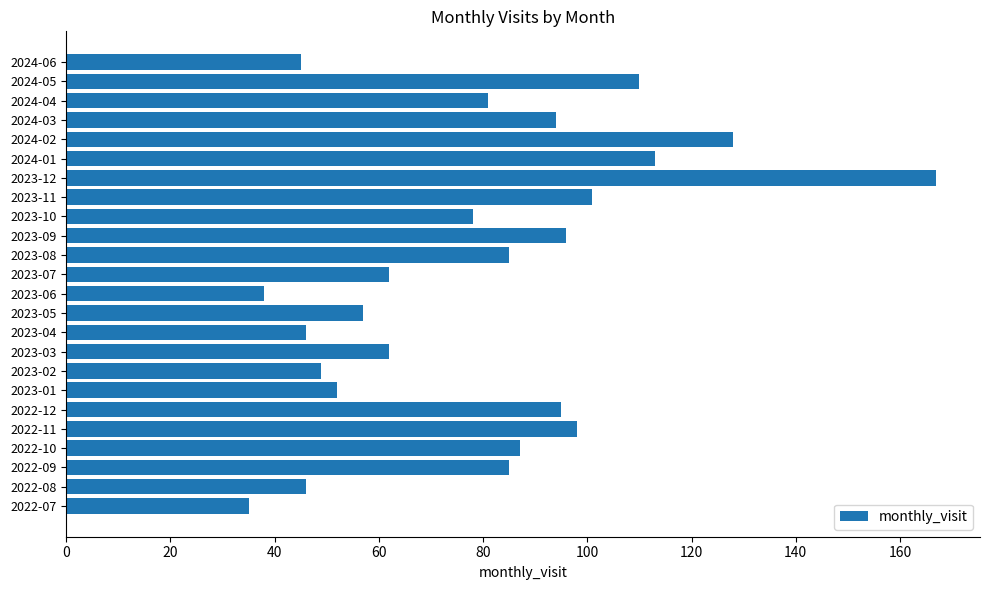

What is the sum of the values at 2023-04 and 2023-02?

95